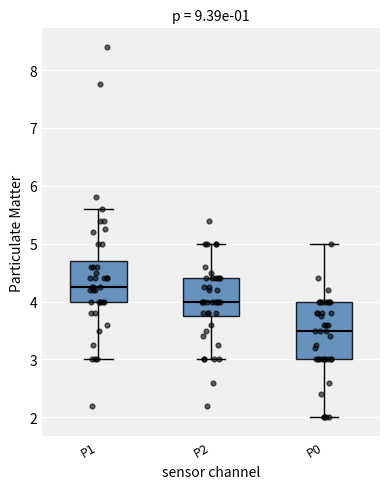

Where does the lower whisker of the box for P0 end on the y-axis? The values are not printed on the chart, so give them approximately, as read against the axis.

2.0